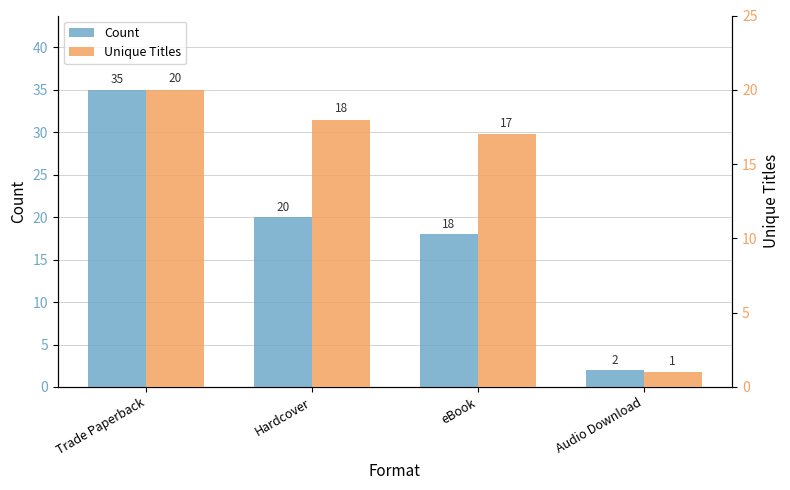

Reading left to right, what are all the values shown in this chart?

Count: Trade Paperback=35	Hardcover=20	eBook=18	Audio Download=2
Unique Titles: Trade Paperback=20	Hardcover=18	eBook=17	Audio Download=1